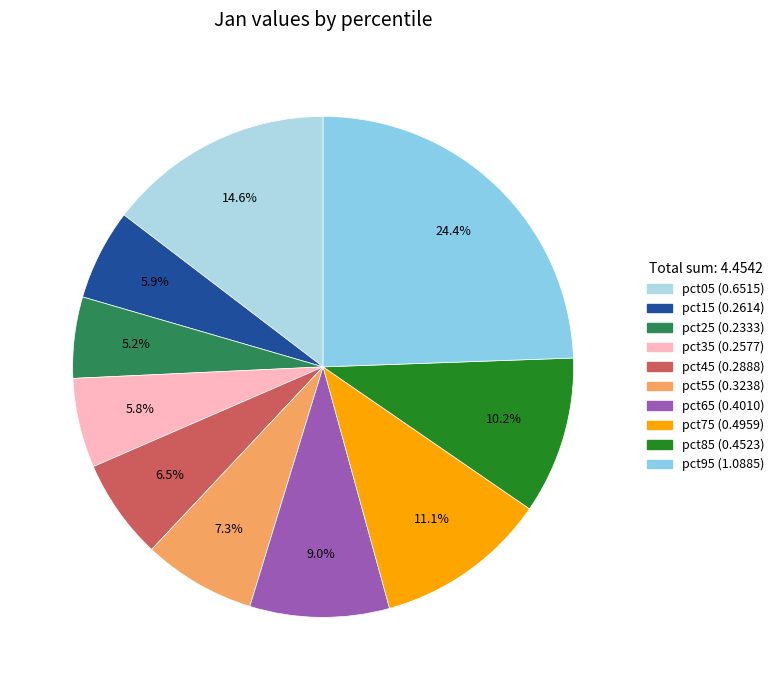

Rank the categories by value from highest to lowest.

pct95, pct05, pct75, pct85, pct65, pct55, pct45, pct15, pct35, pct25